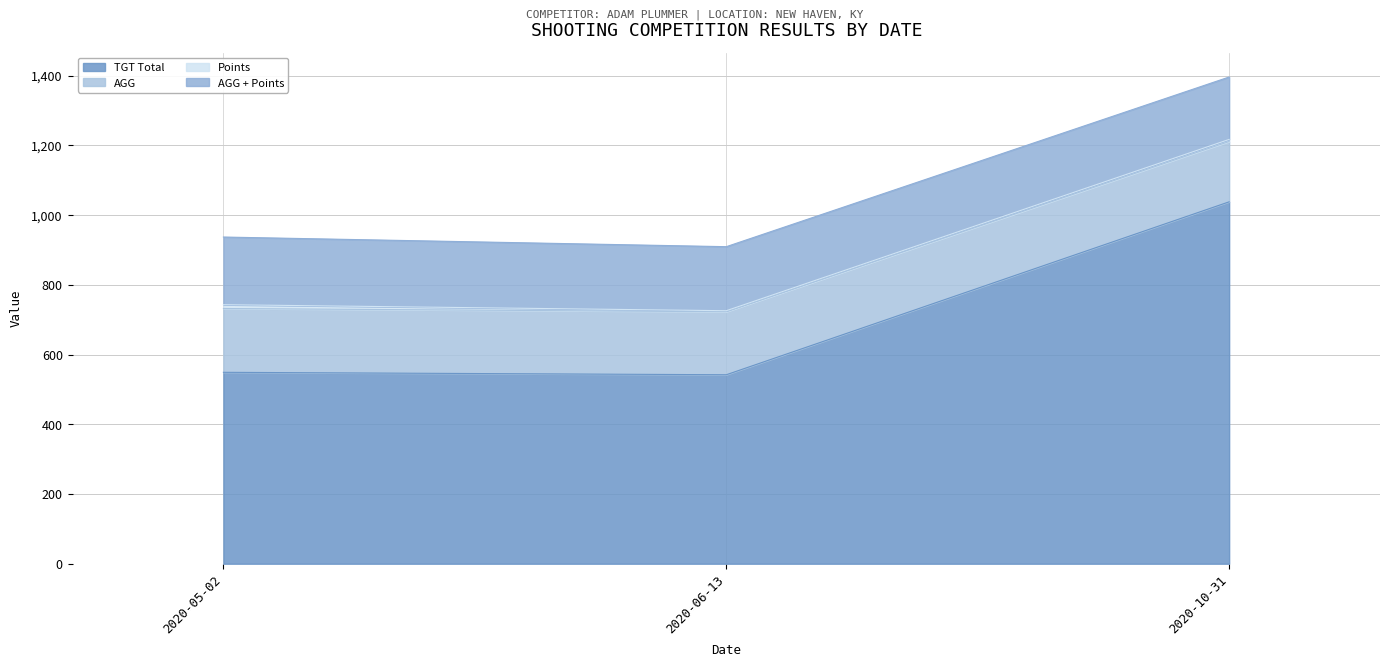

What is the label of the 2nd point from the left?

2020-06-13